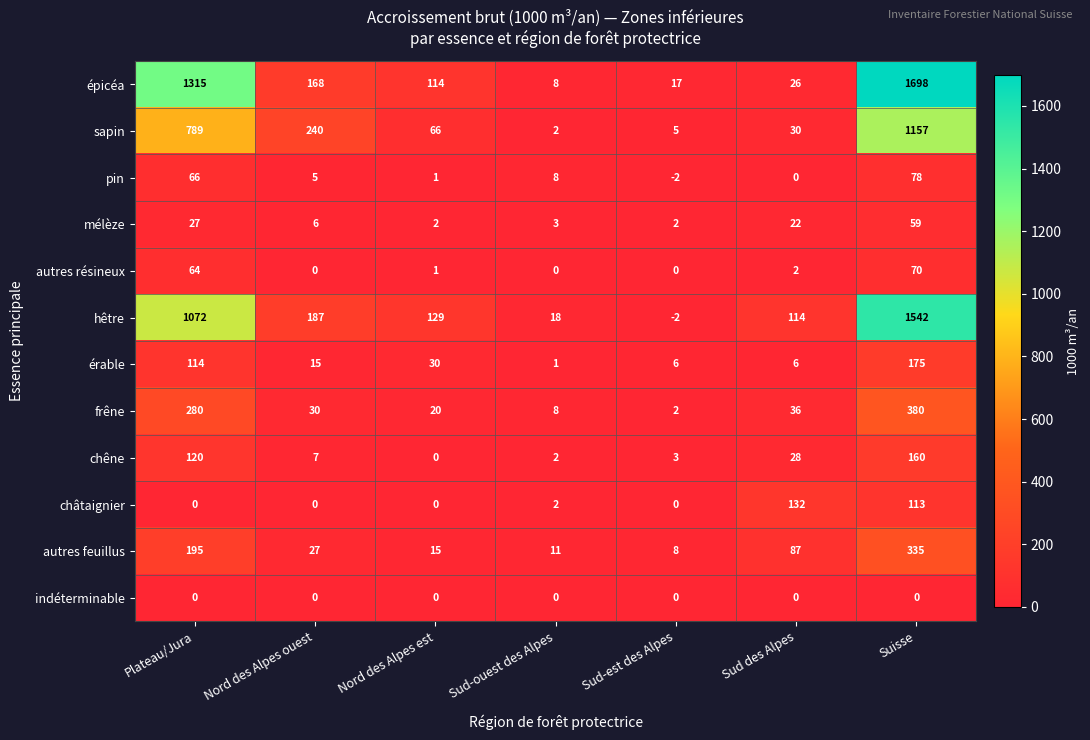

Which series has the largest total across all categories?

épicéa